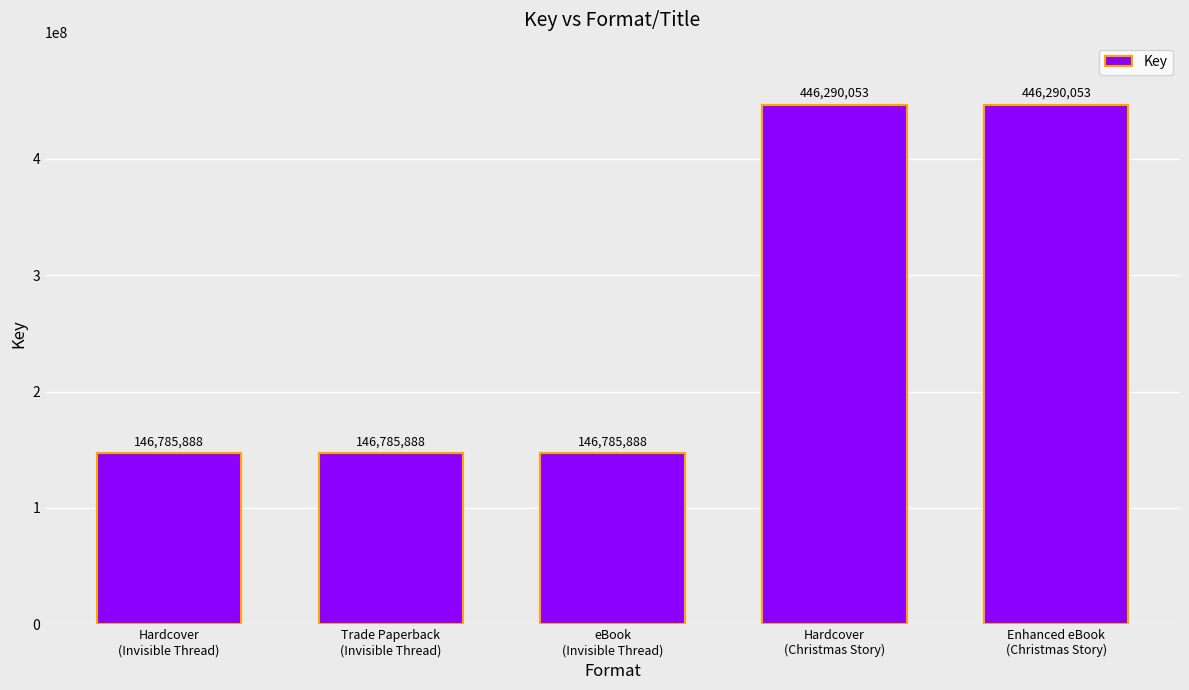

The chart shows a value of 146785888 at Trade Paperback
(Invisible Thread). True or false?

True